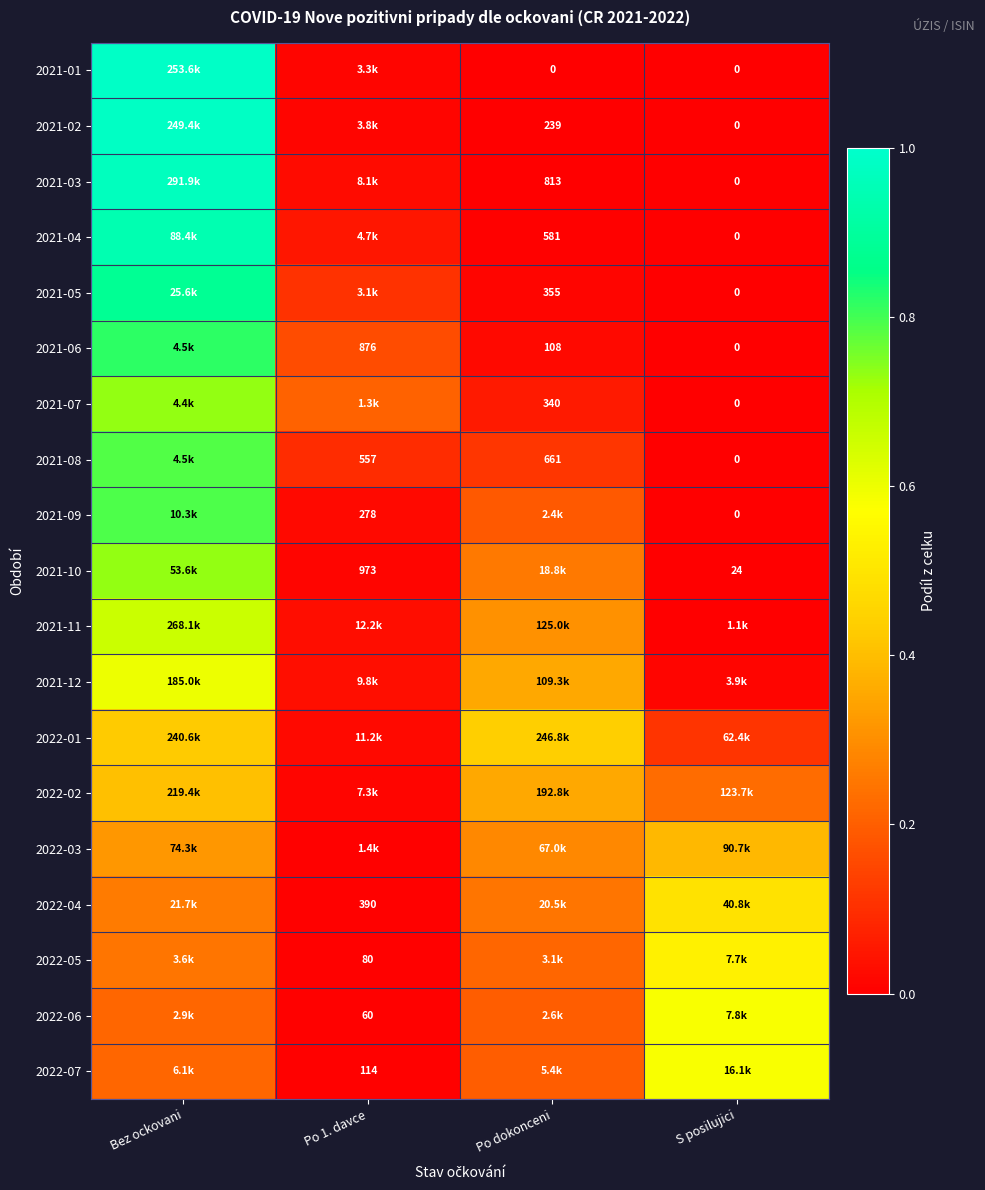

Is the value of 2021-05 at S posilujici greater than the value of 2021-03 at Po dokonceni?

No